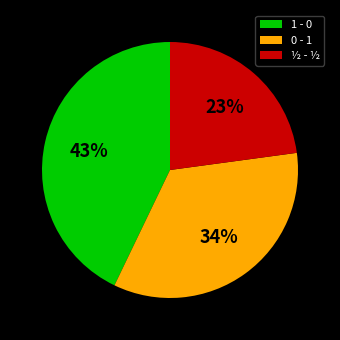

To the nearest percent, what is the combined percentage of ½ - ½ and 0 - 1?

57%